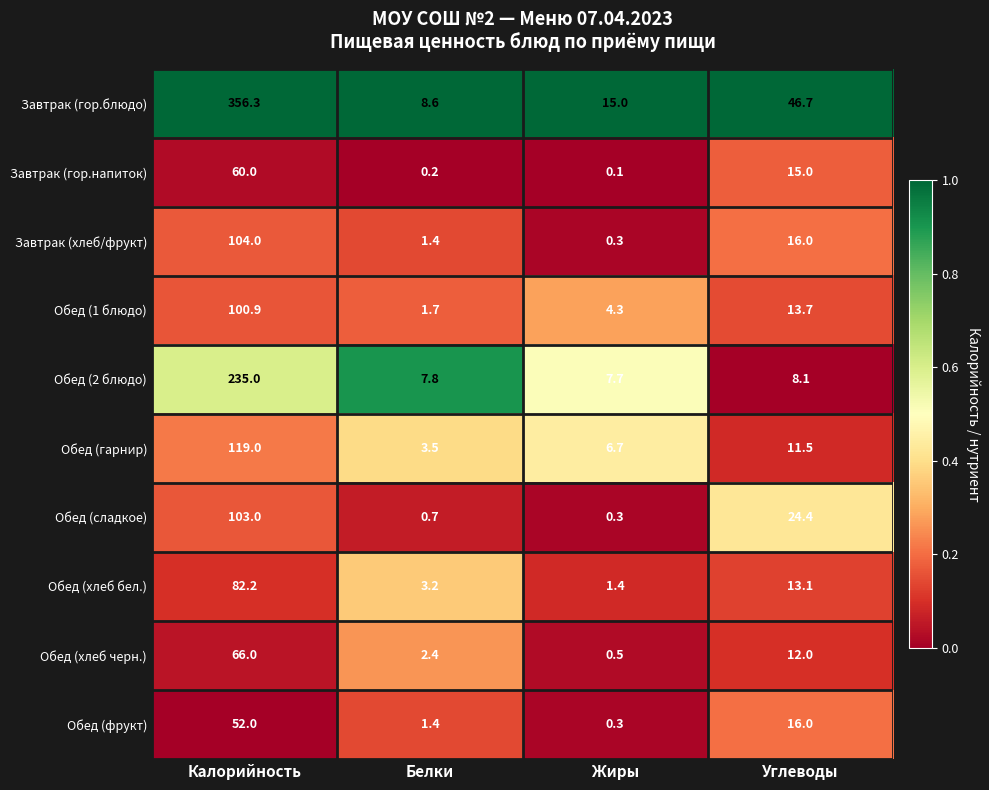

What is the spread (max minus min) of values at Калорийность?

304.3